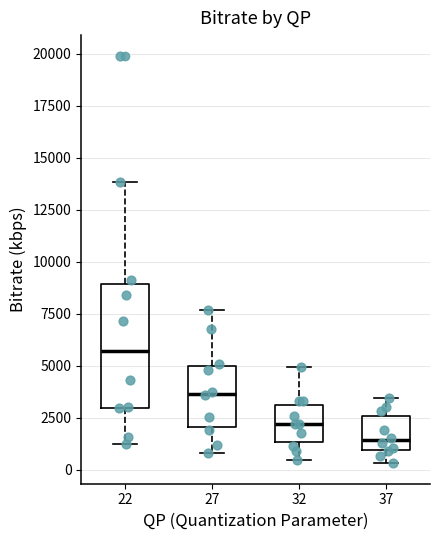

Reading left to right, transcribe this box plot: for each box, give where its median line is, the range the box spans, and where its two whiskers end, as read against the y-axis. The values are not printed on the chart, so give them approximately, as read against the axis.

22: median 5500, box 3000 to 9000, whiskers 1000 to 14000
27: median 3500, box 2000 to 5000, whiskers 1000 to 7500
32: median 2000, box 1500 to 3000, whiskers 500 to 5000
37: median 1500, box 1000 to 2500, whiskers 500 to 3500